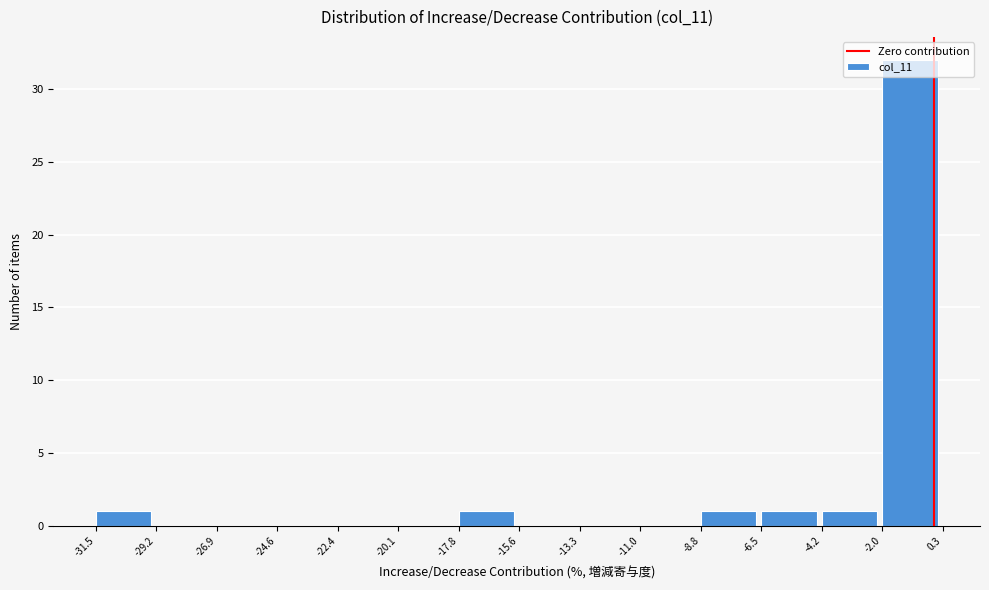

What is the height of the bar covering -8.8 to -6.5 on the x-axis? The values are not printed on the chart, so give them approximately, as read against the axis.

1